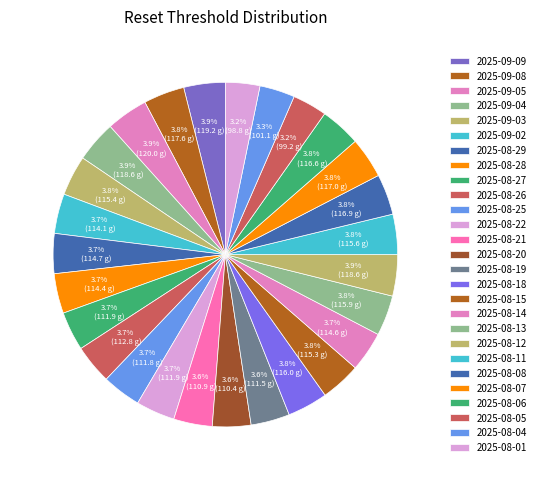

Approximately how many times larger is the value at 2025-08-26 compared to 2025-09-03?

1.0